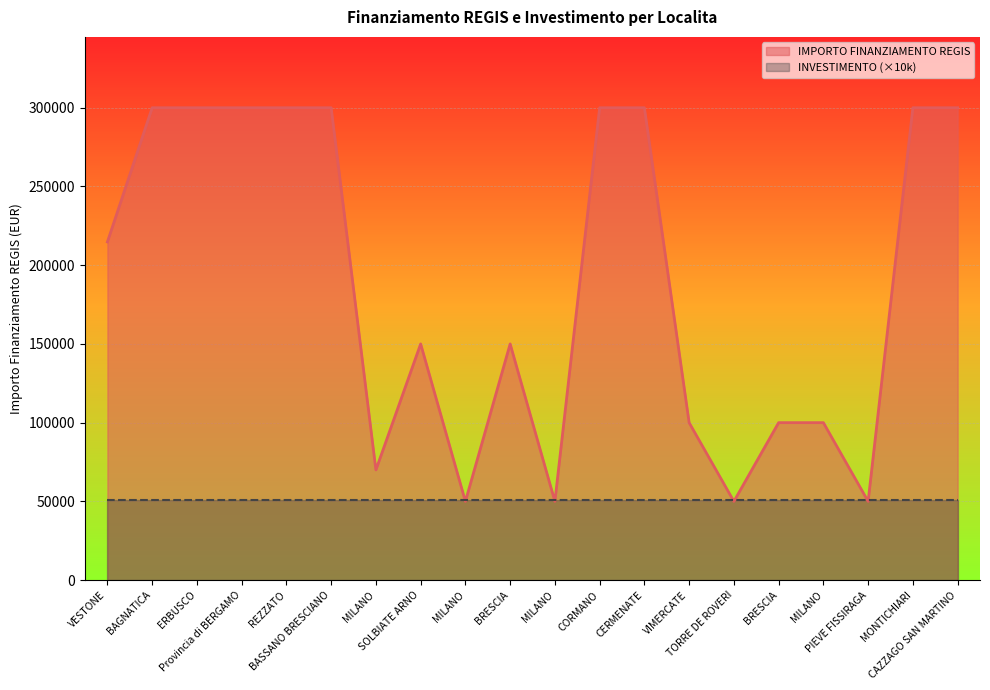

What is the label of the 5th point from the right?

BRESCIA